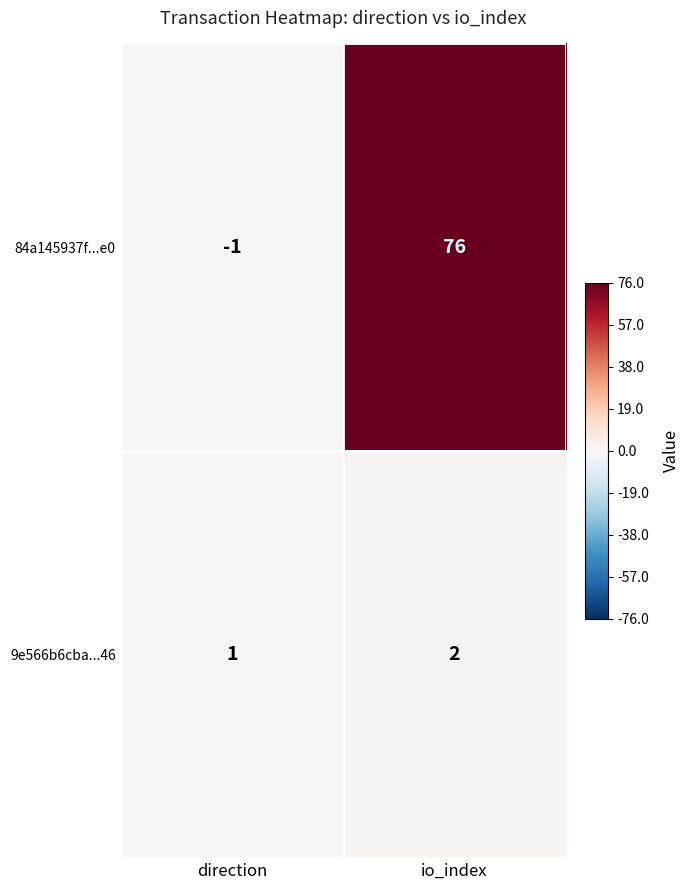

What is the average value of the 84a145937f...e0 series?

38